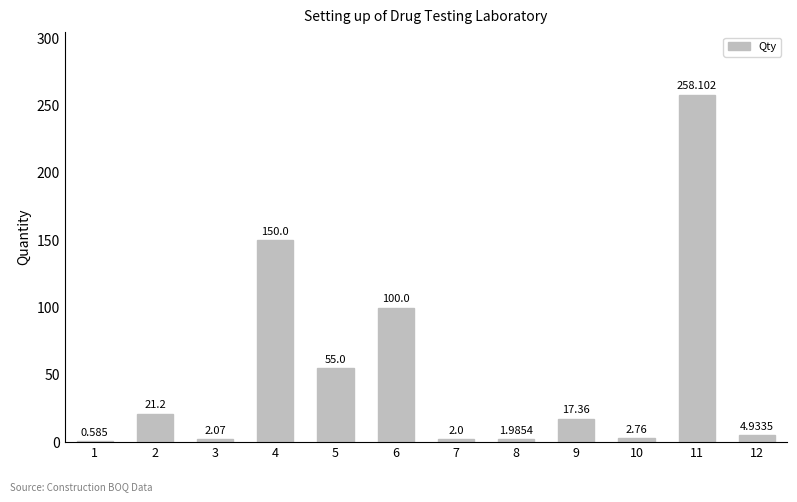

What is the greatest value displayed?

258.1